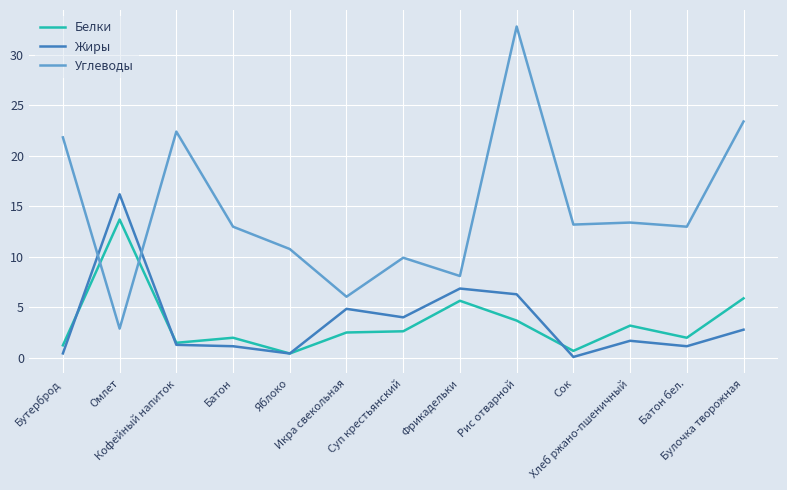

What is the difference between the Белки values at Фрикадельки and Икра свекольная?

3.1